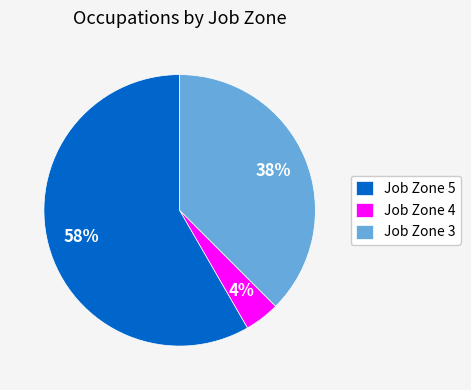

Which slice is the smallest?

Job Zone 4